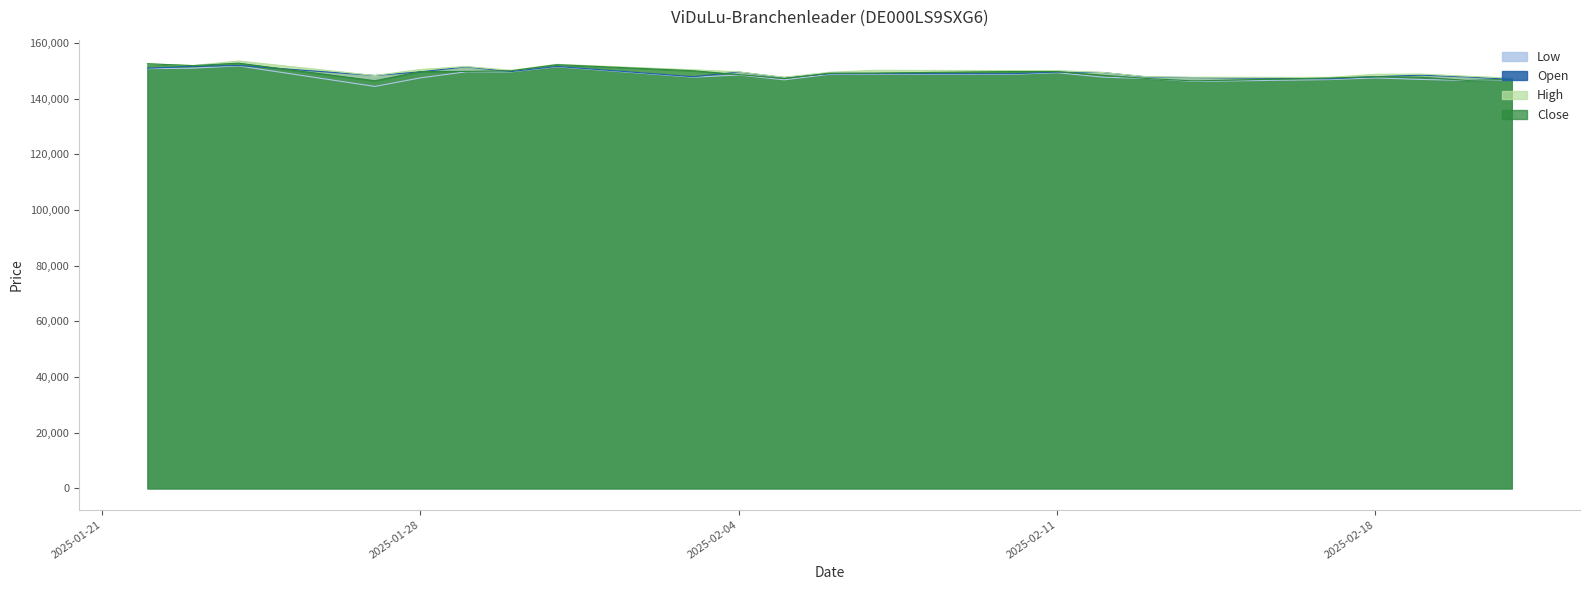

What is the smallest value displayed?

144379